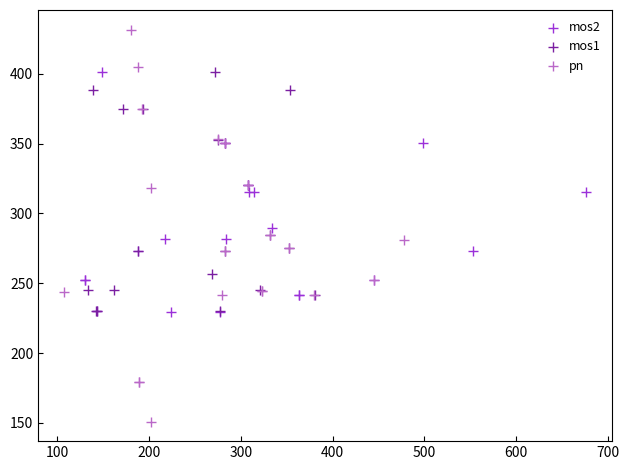

Which series reaches the maximum Y coordinate?

pn